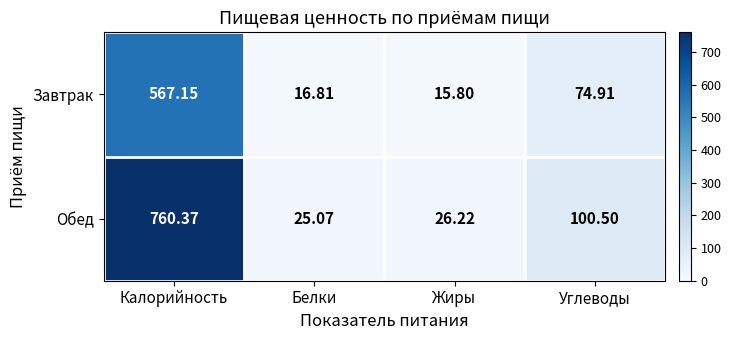

How many data points does each series have?

4